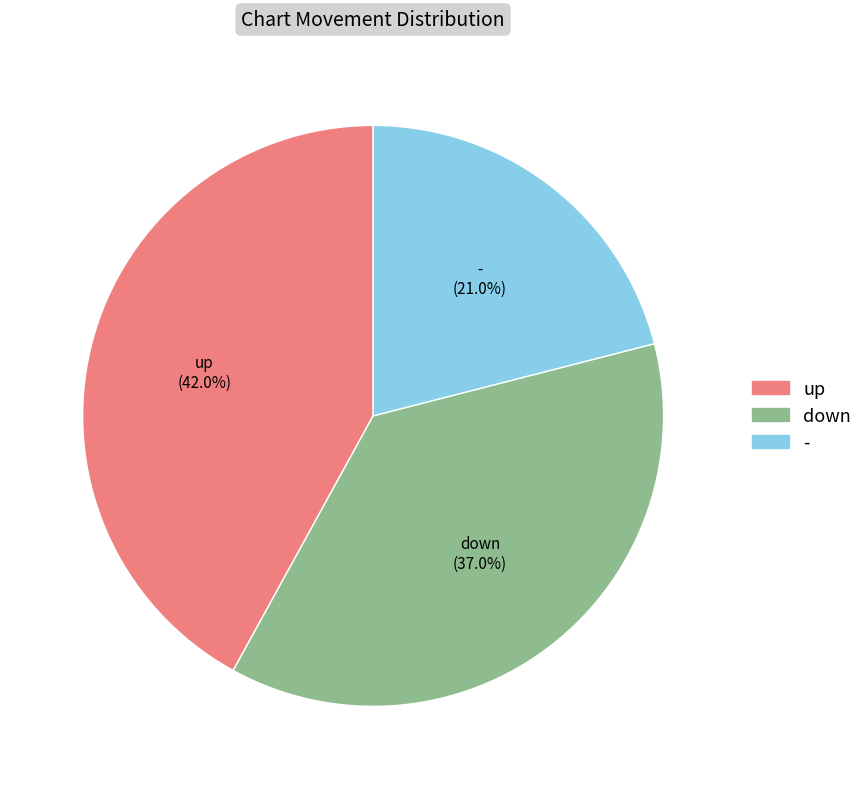

Between - and up, which is larger?

up